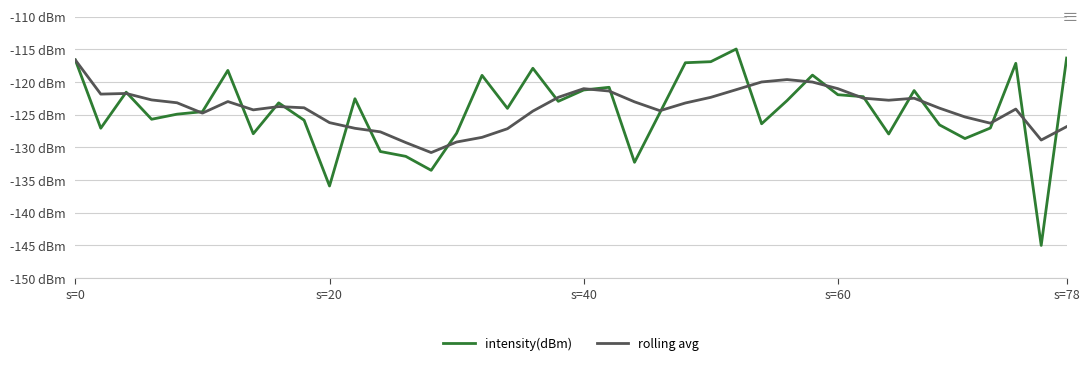

Is this an area chart (filled region under the line)?

No